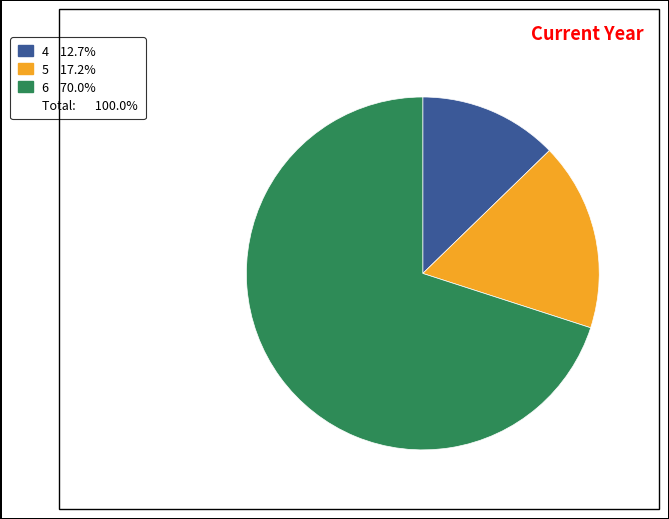

Is there any slice that represents more than half of the pie?

Yes